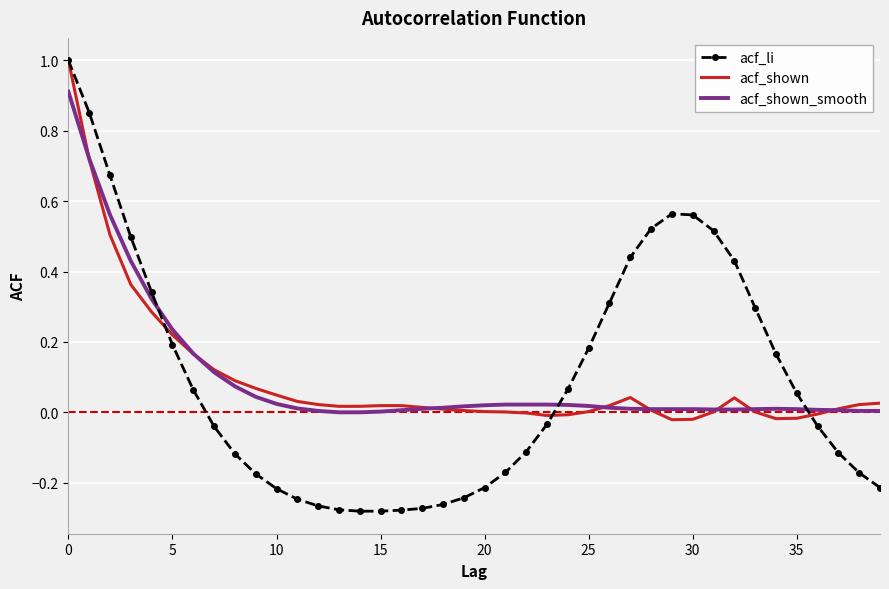

Which series has the largest range (max minus min)?

acf_li